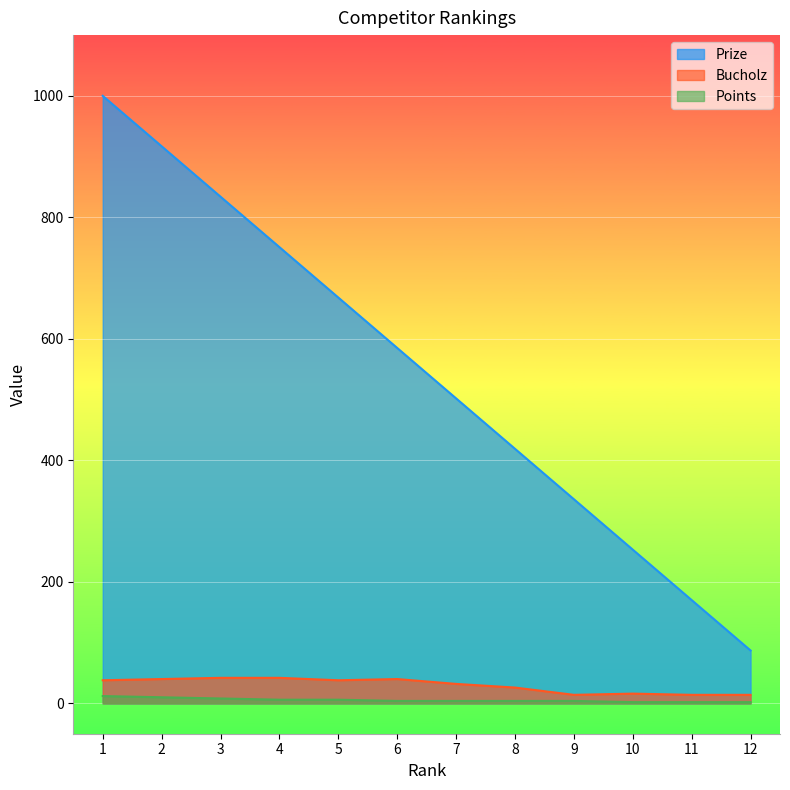

What is the difference between the maximum and minimum values in the Bucholz series?

28